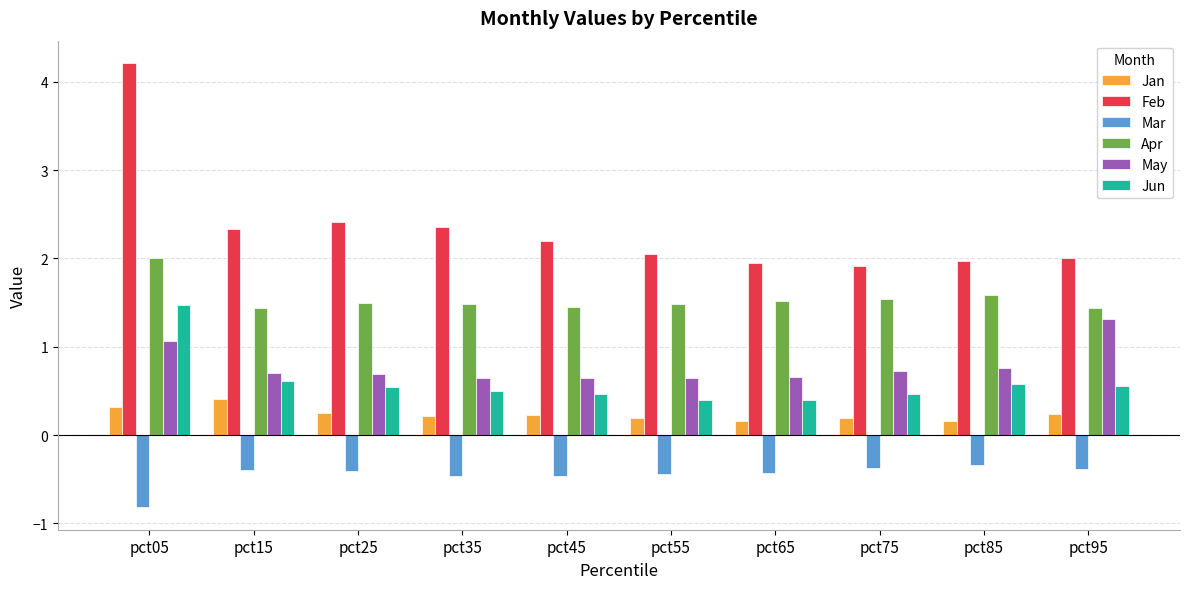

What is the value of the Jan bar at the 6th from the left?

0.2